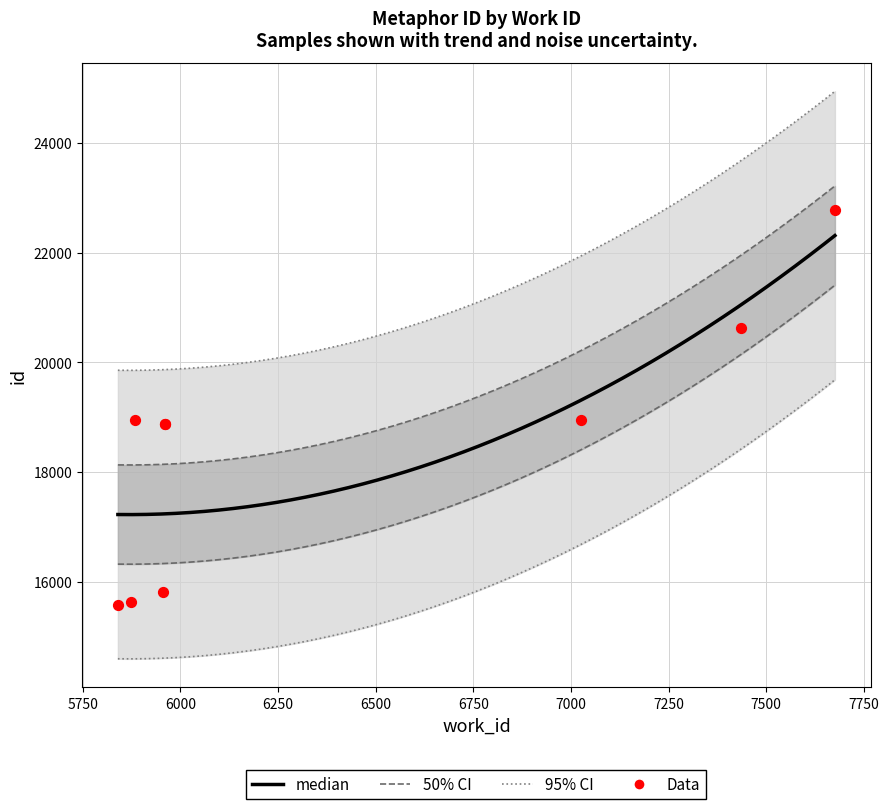

Between 5885 and 5961, which is larger?

5885